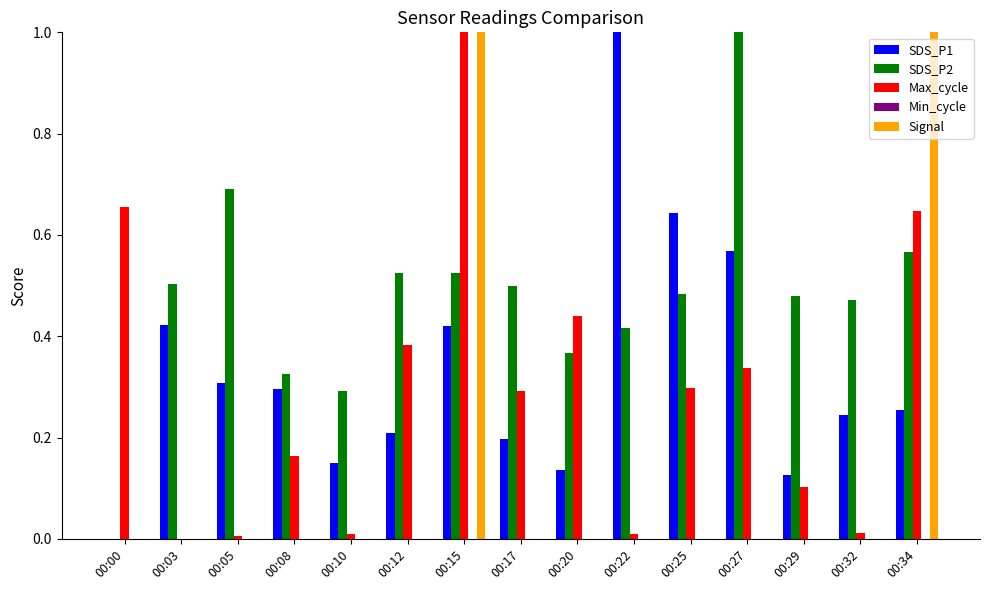

Is the value of SDS_P1 at 00:25 greater than the value of Max_cycle at 00:03?

Yes